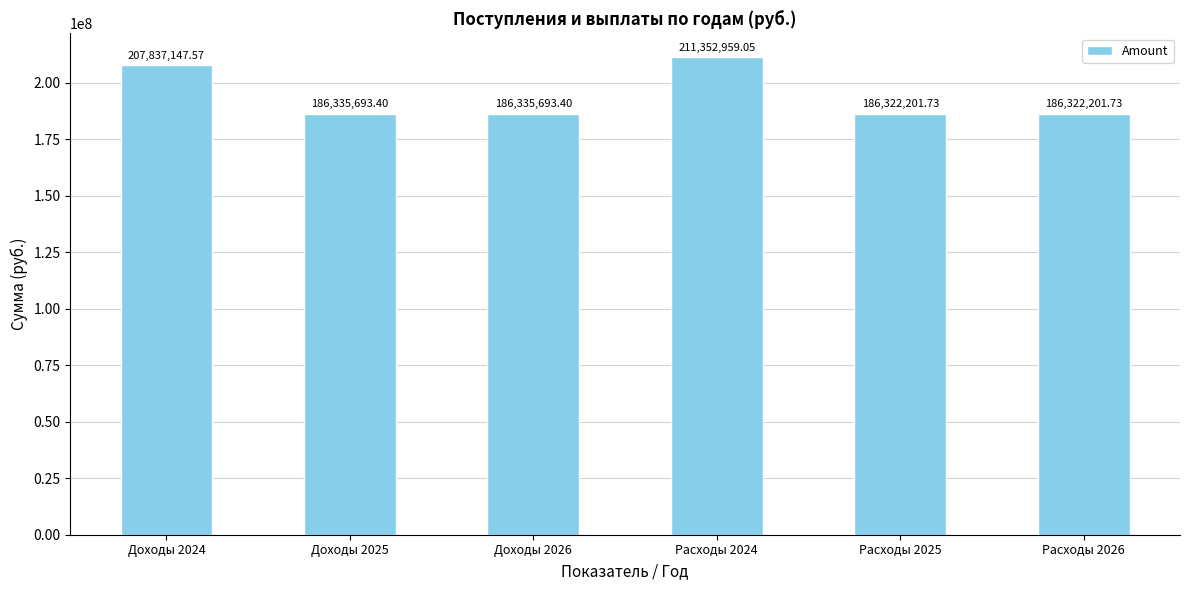

What is the sum of all values?

1164505896.9